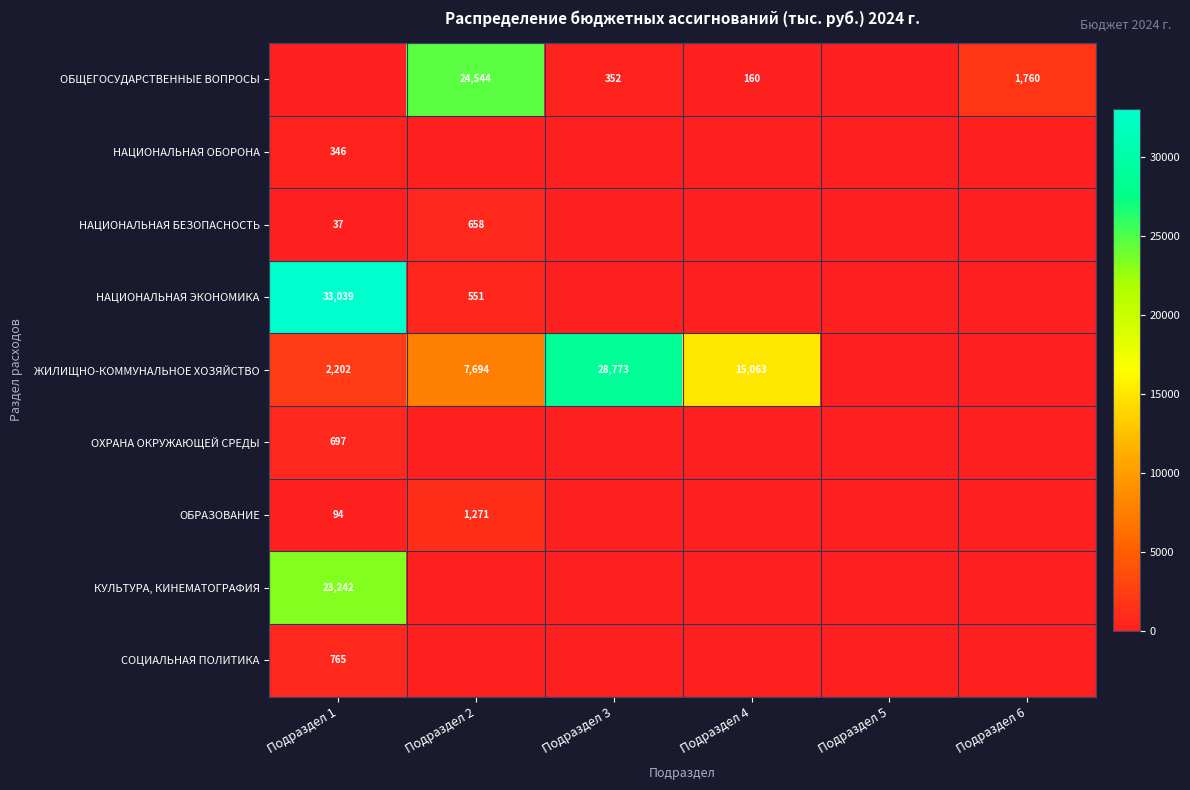

What is the maximum value shown in the chart?

33039.3